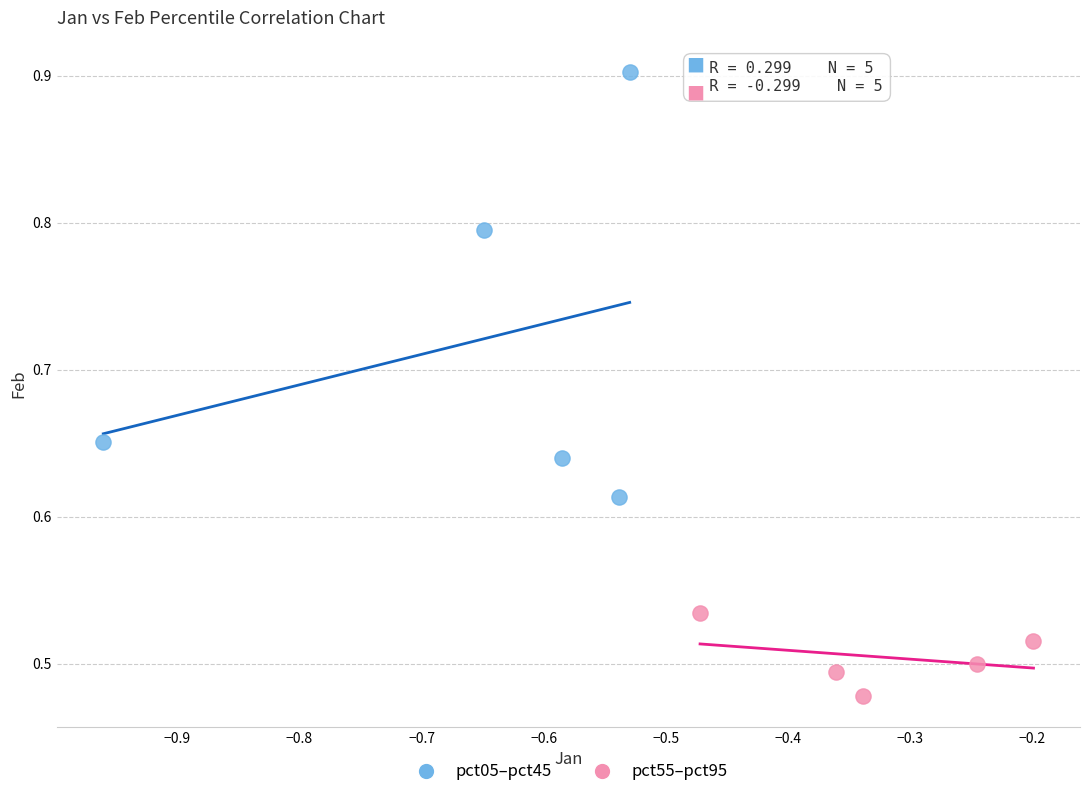

Which series reaches the maximum Y coordinate?

pct05–pct45